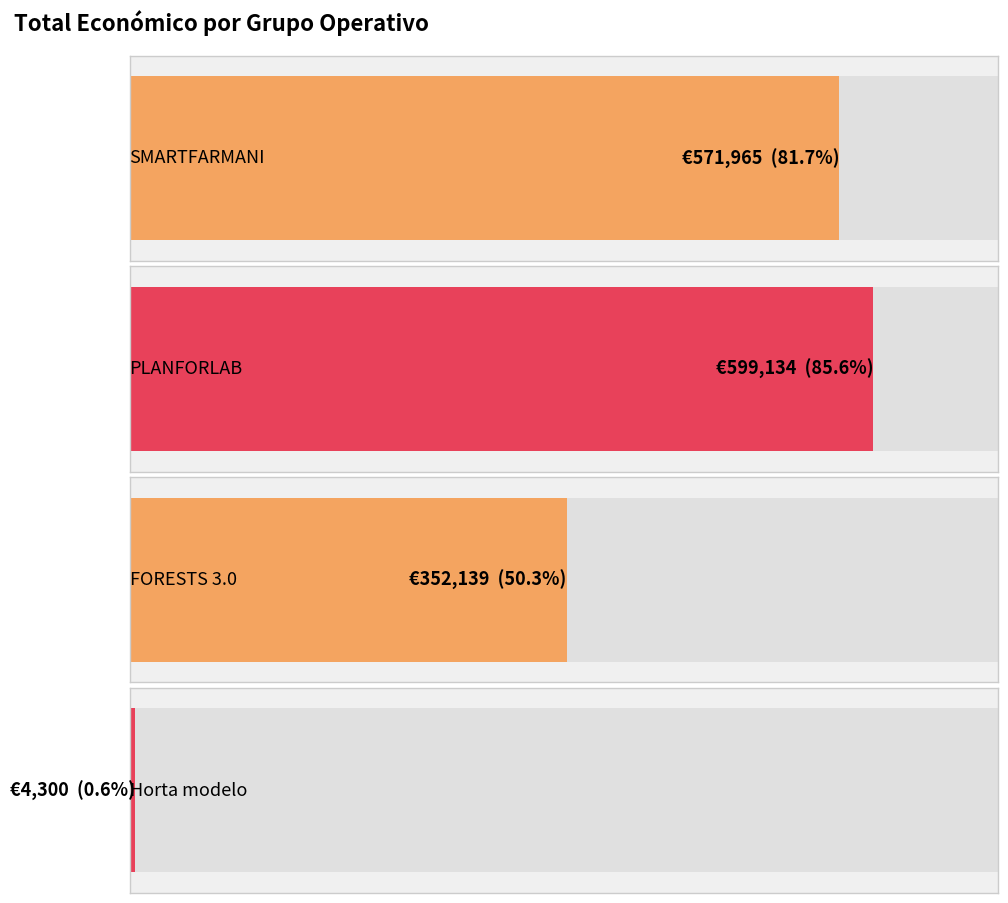

Is it true that the value at PLANFORLAB is 599134?

True